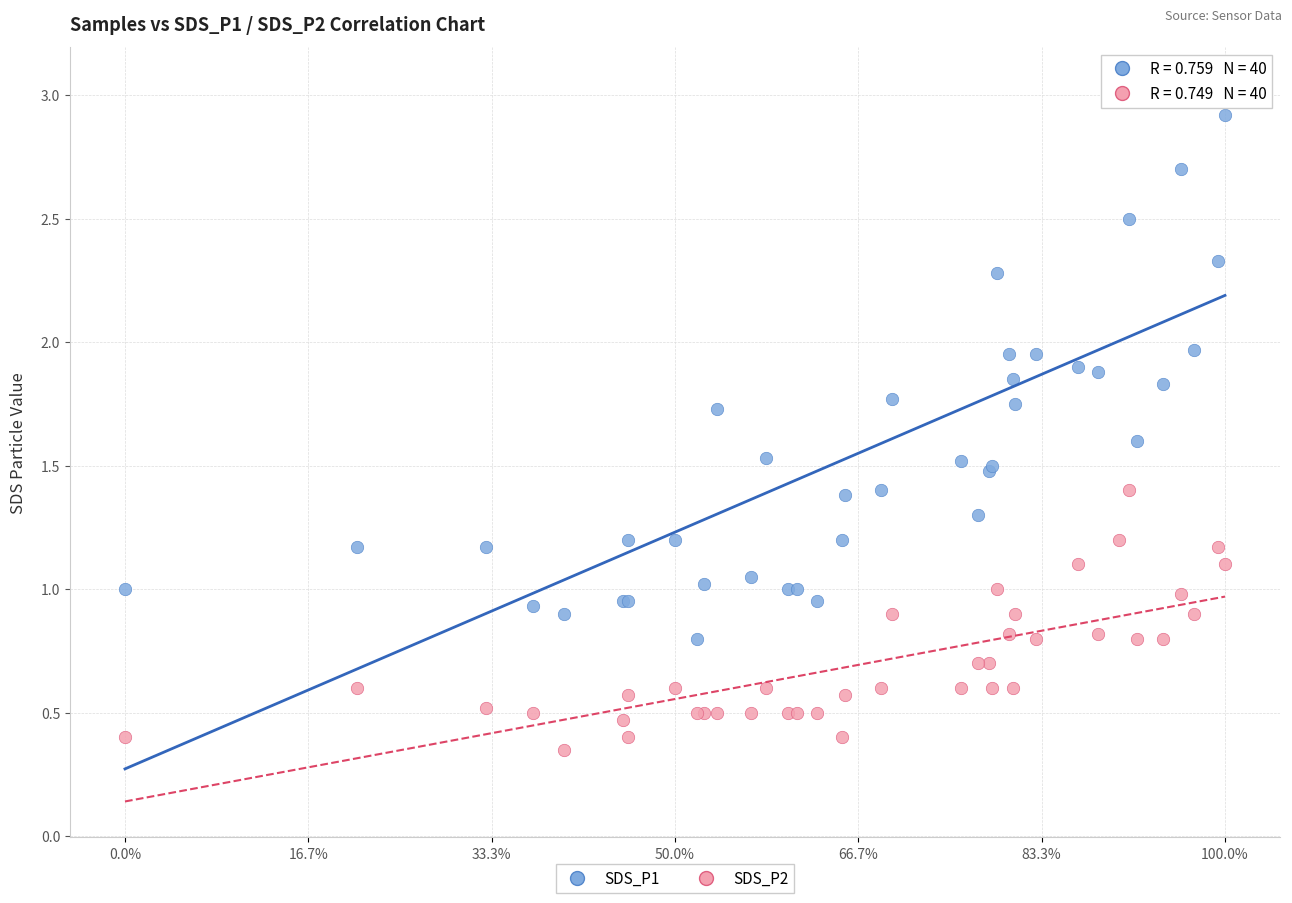

Which series has the largest Y range (max minus min)?

SDS_P1